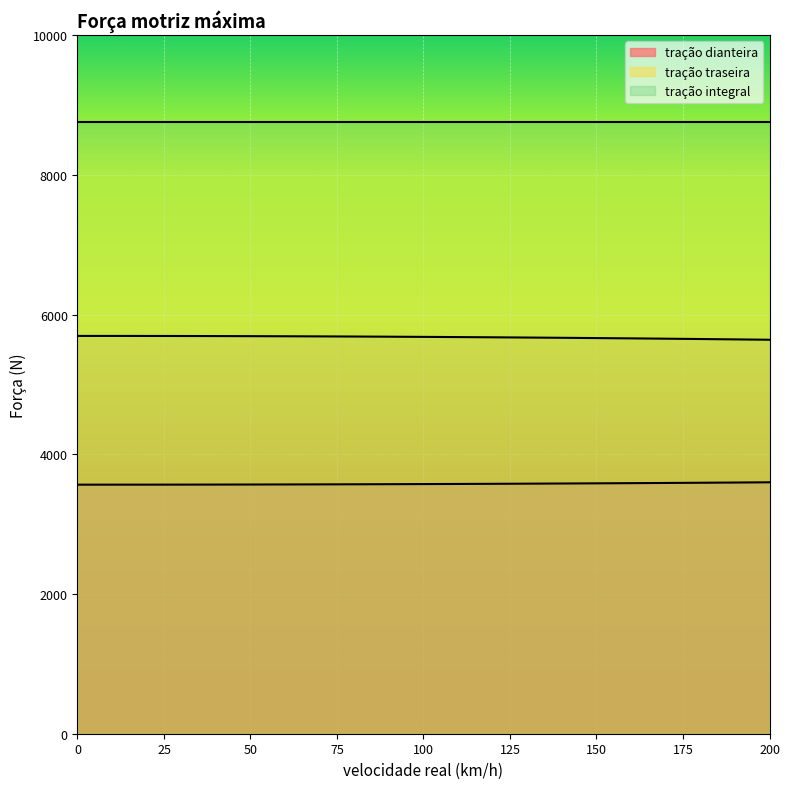

True or false: tração traseira has a value of 9631.9 at 80.

False